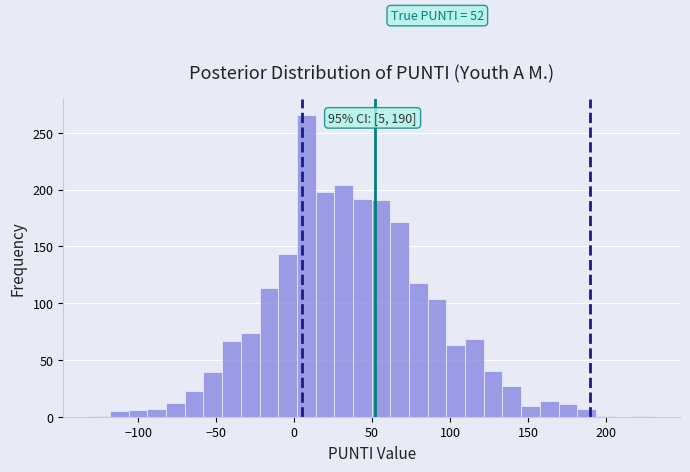

Read against the x-axis, roughly where is the centre of the tallest bar?

10